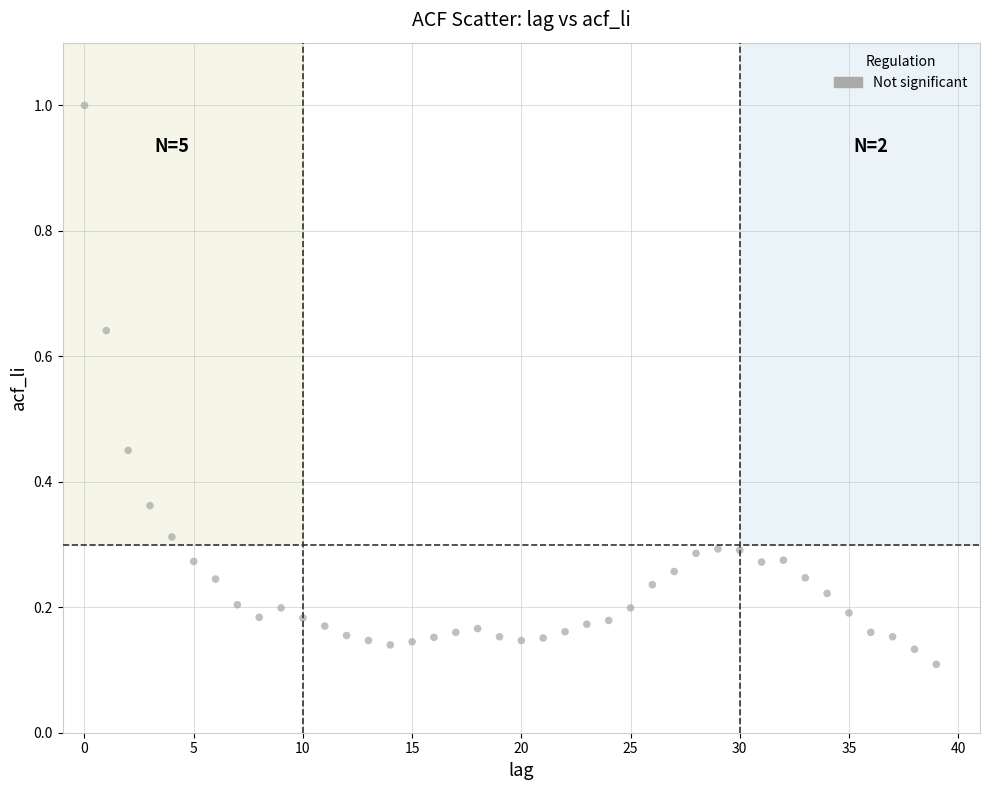

What is the range of Y values (max minus min)?

0.9